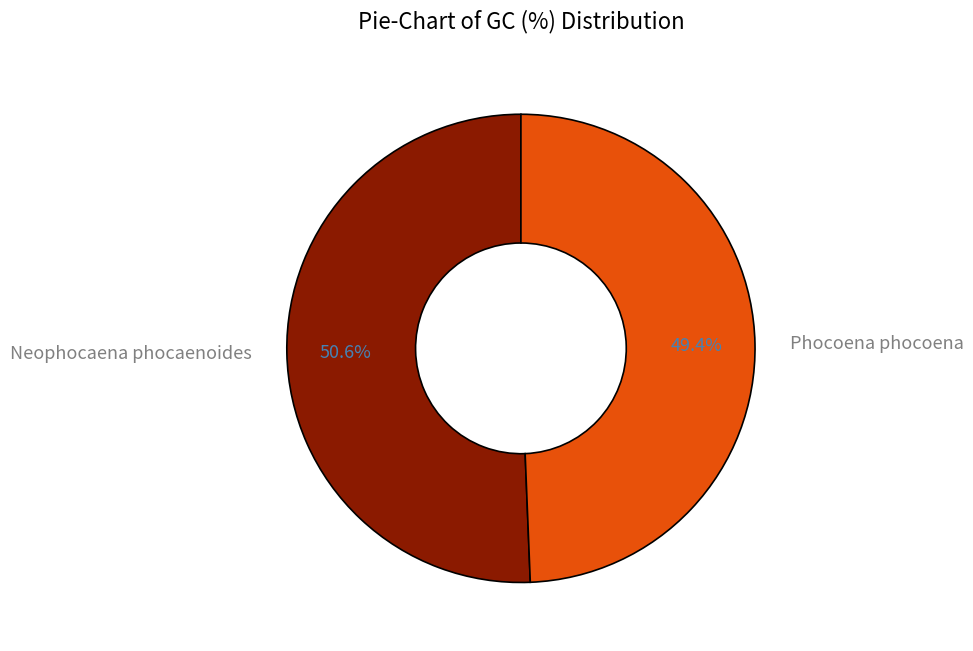

Rank the categories by value from highest to lowest.

Neophocaena phocaenoides, Phocoena phocoena